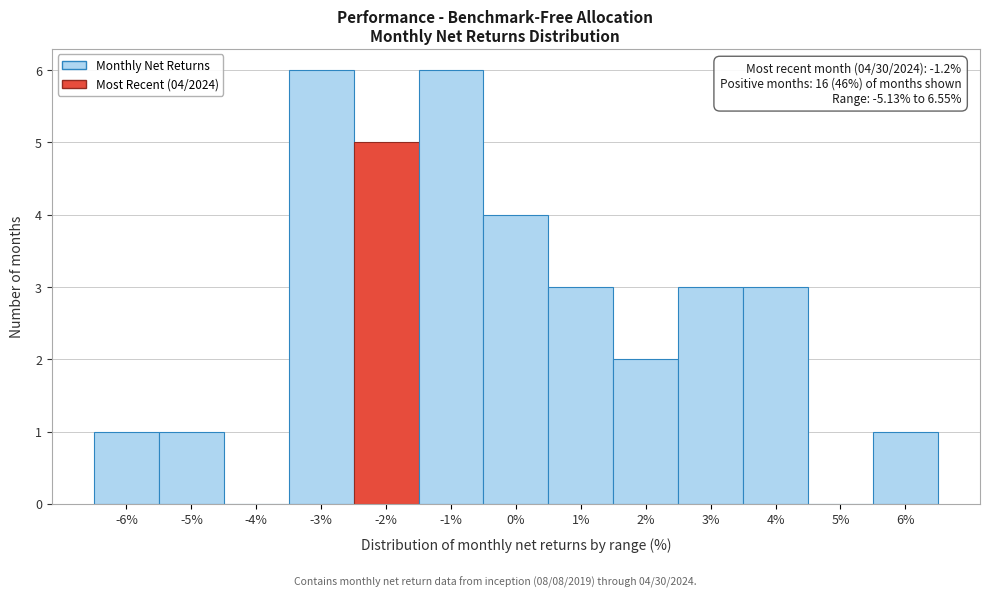

Reading left to right, list all the values displayed in this chart.

-6%=1	-5%=1	-4%=0	-3%=6	-2%=5	-1%=6	0%=4	1%=3	2%=2	3%=3	4%=3	5%=0	6%=1